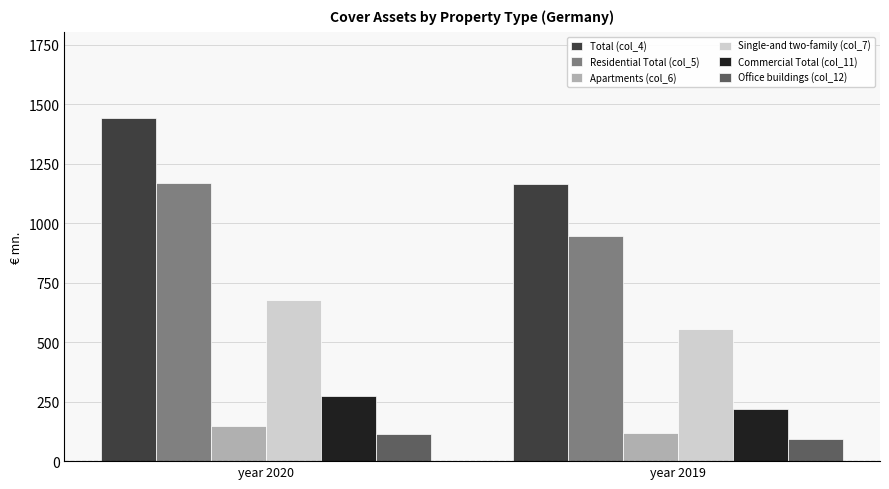

What is the value of the Commercial Total (col_11) bar at the 2nd from the left?

217.7